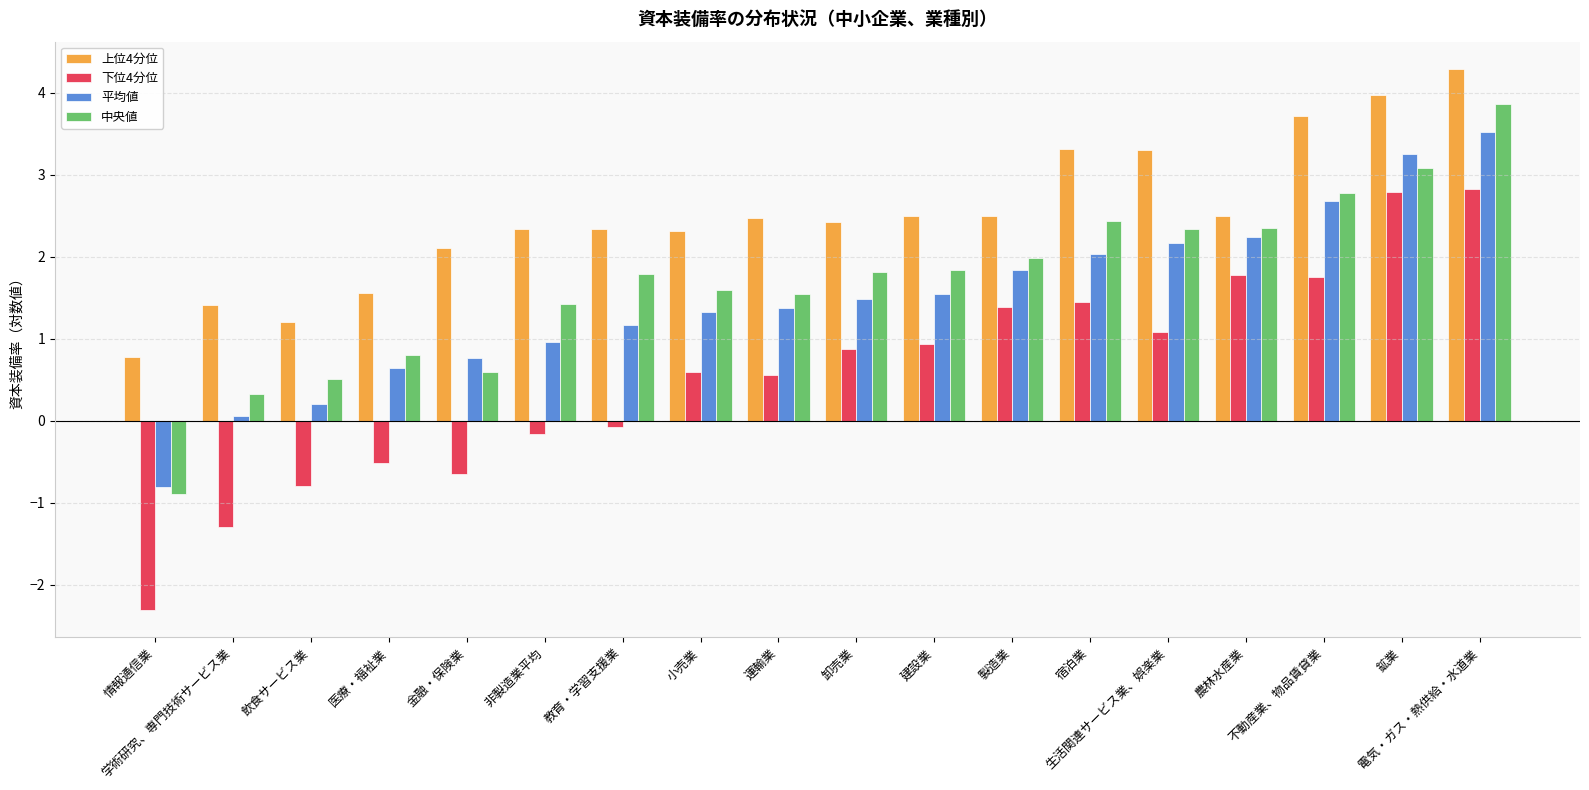

Which category has the lowest value in the 下位4分位 series?

情報通信業